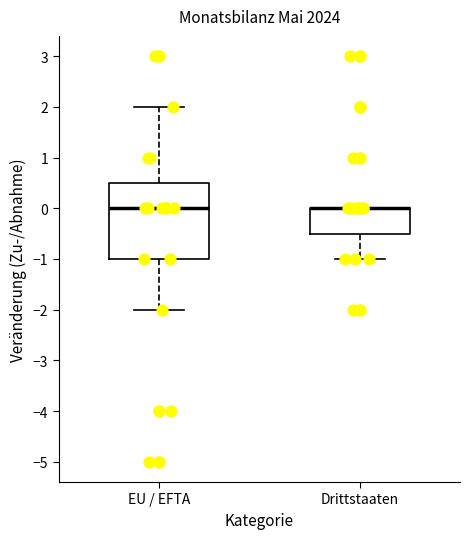

Reading left to right, transcribe this box plot: for each box, give where its median line is, the range the box spans, and where its two whiskers end, as read against the y-axis. The values are not printed on the chart, so give them approximately, as read against the axis.

EU / EFTA: median 0.0, box -1.0 to 0.5, whiskers -2.0 to 2.0
Drittstaaten: median 0.0 (drawn on the box's upper edge), box -0.5 to 0.0, whiskers -1.0 to 0.0